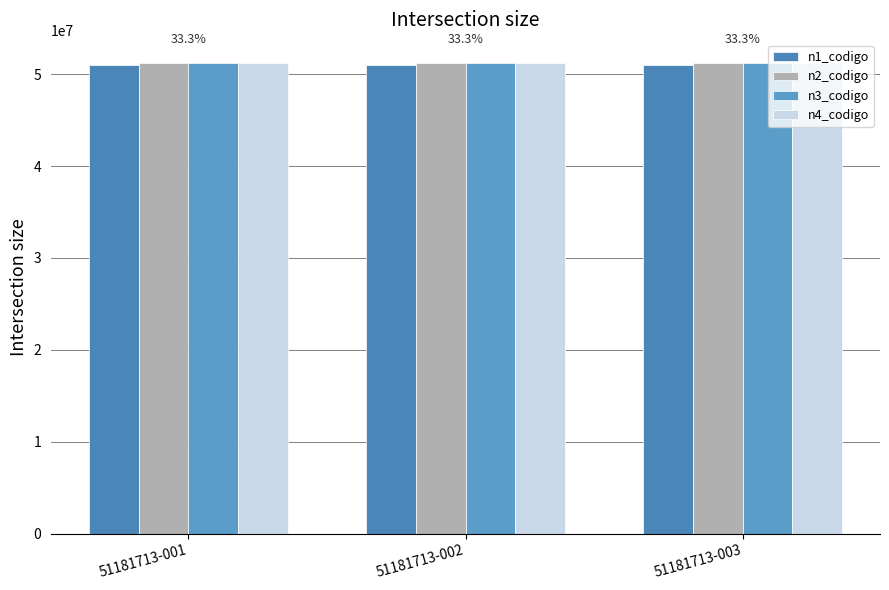

Which label corresponds to the smallest value in the chart?

51181713-001